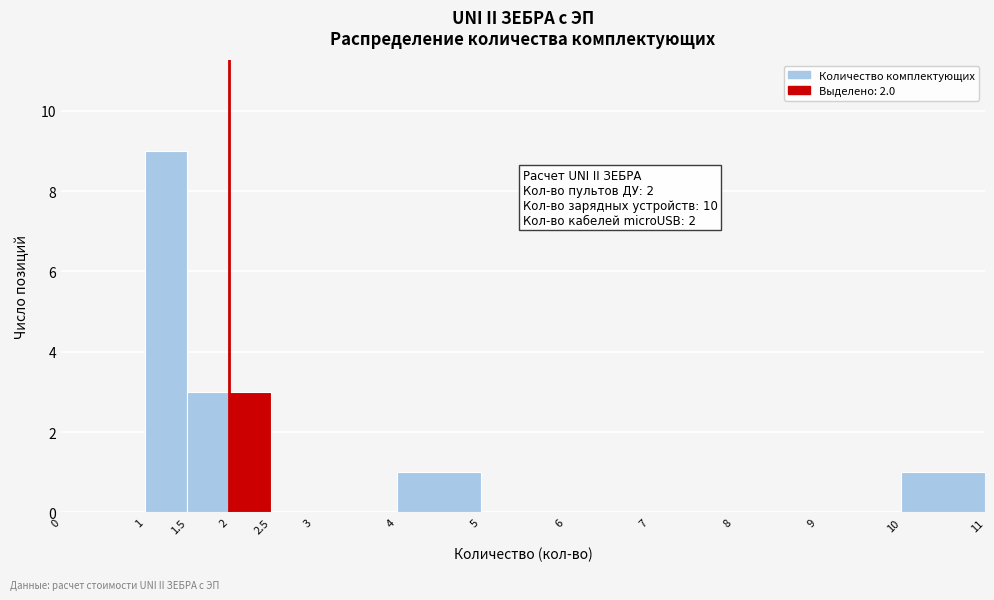

Over which range of the x-axis is the bar tallest?

1 to 1.5